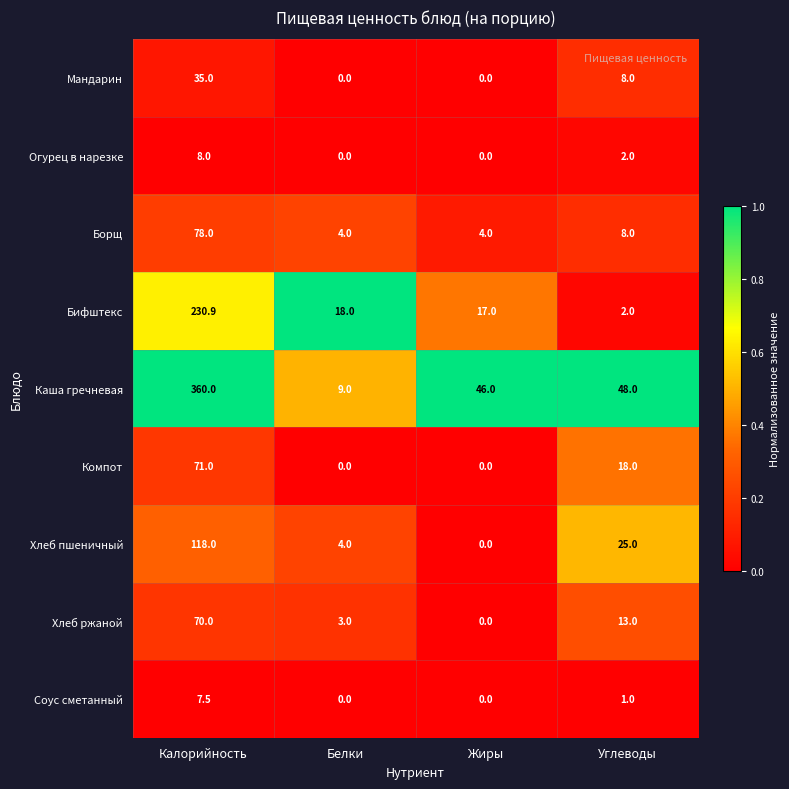

What is the sum of the Компот values at Жиры and Углеводы?

18.0